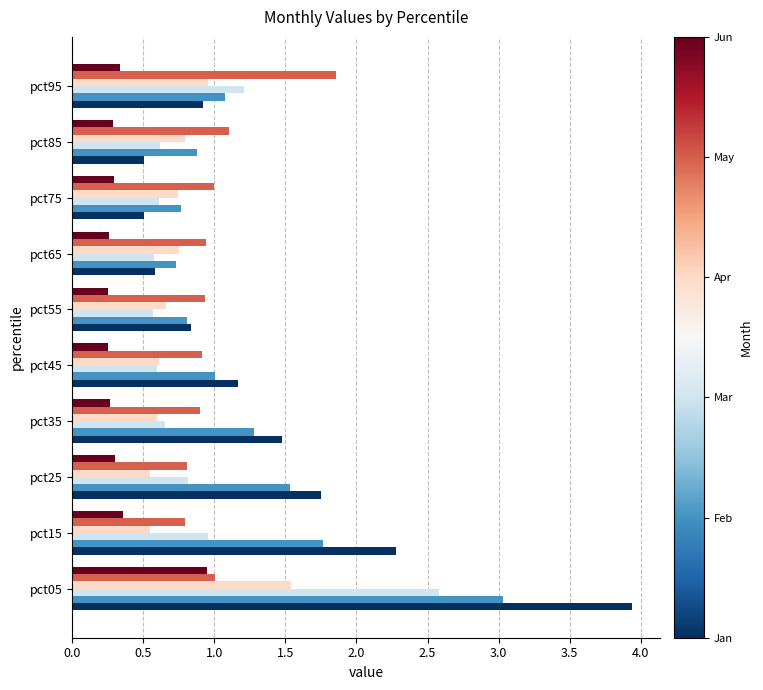

What is the total value across all series at pct25?

5.7